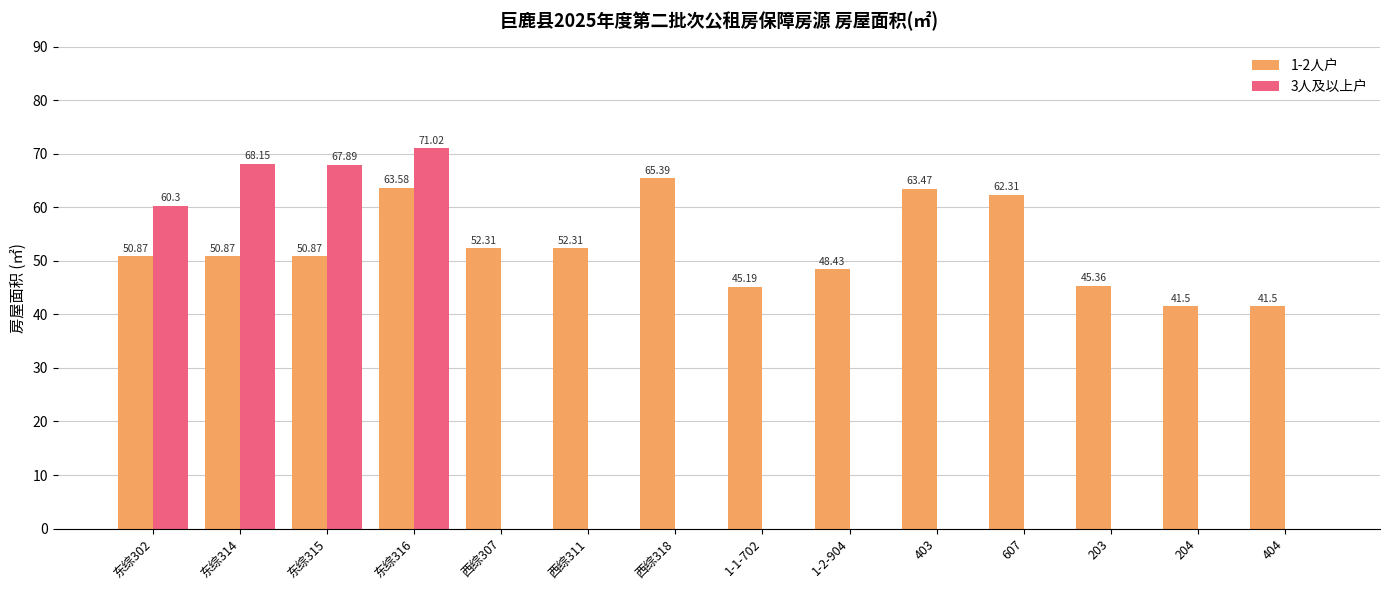

What is the sum of all 3人及以上户 values?

267.4